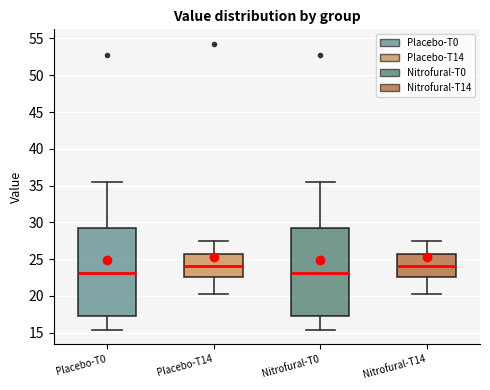

Reading left to right, read every box against the y-axis: the position of its median line, the range the box covers, and the ends of its whiskers. The values are not printed on the chart, so give them approximately, as read against the axis.

Placebo-T0: median 23.0, box 17.5 to 29.0, whiskers 15.5 to 35.5
Placebo-T14: median 24.0, box 22.5 to 25.5, whiskers 20.0 to 27.5
Nitrofural-T0: median 23.0, box 17.5 to 29.0, whiskers 15.5 to 35.5
Nitrofural-T14: median 24.0, box 22.5 to 25.5, whiskers 20.0 to 27.5